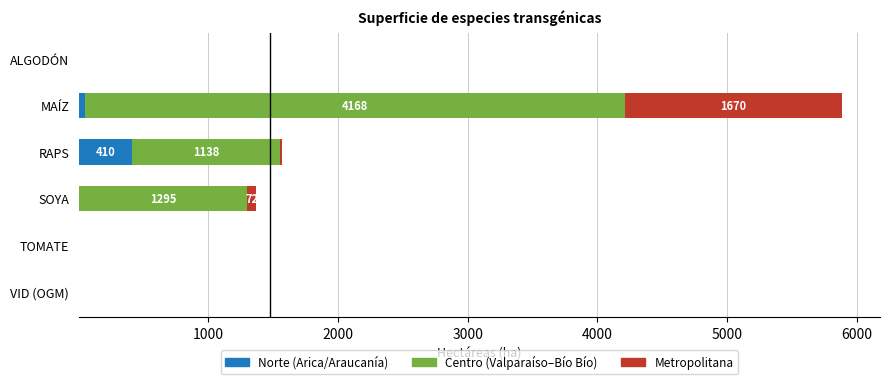

At which category is the sum across all series the highest?

MAÍZ